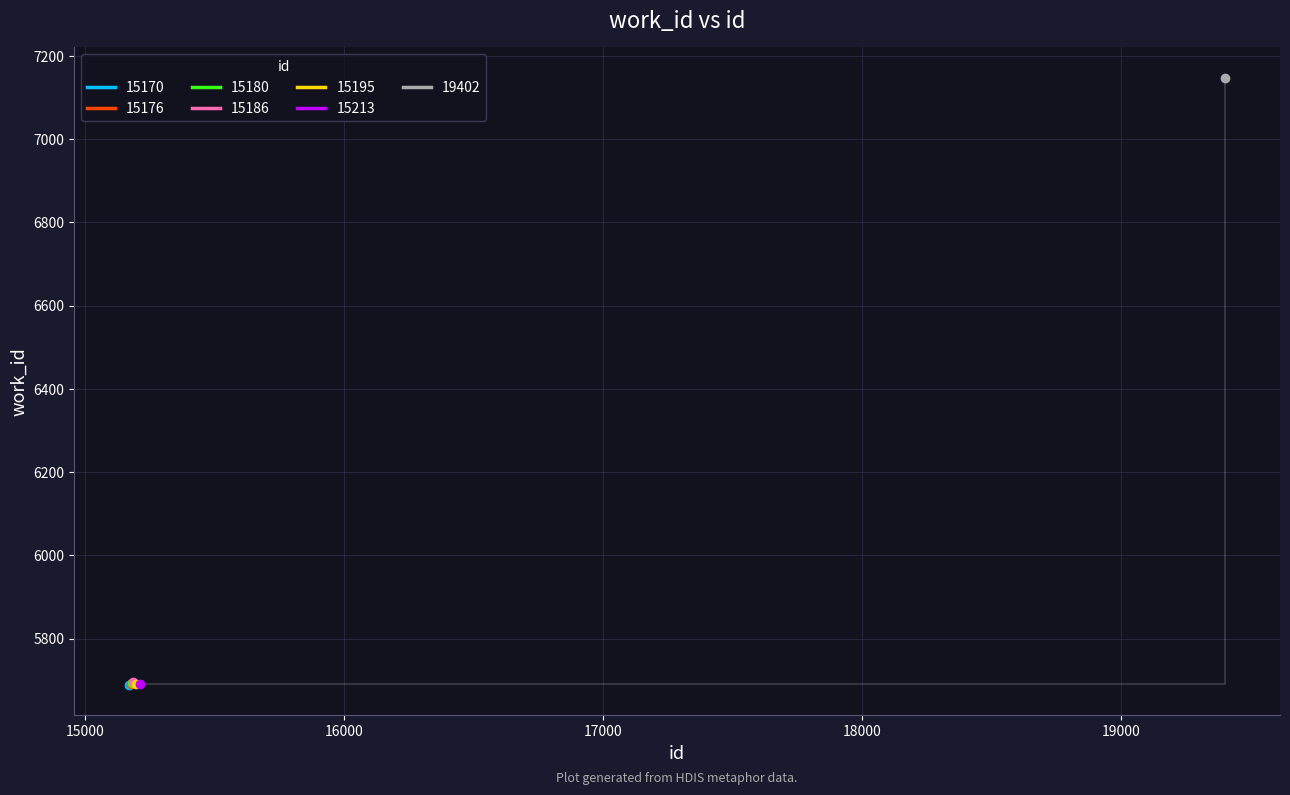

What is the value of the 2nd point from the left?

5691